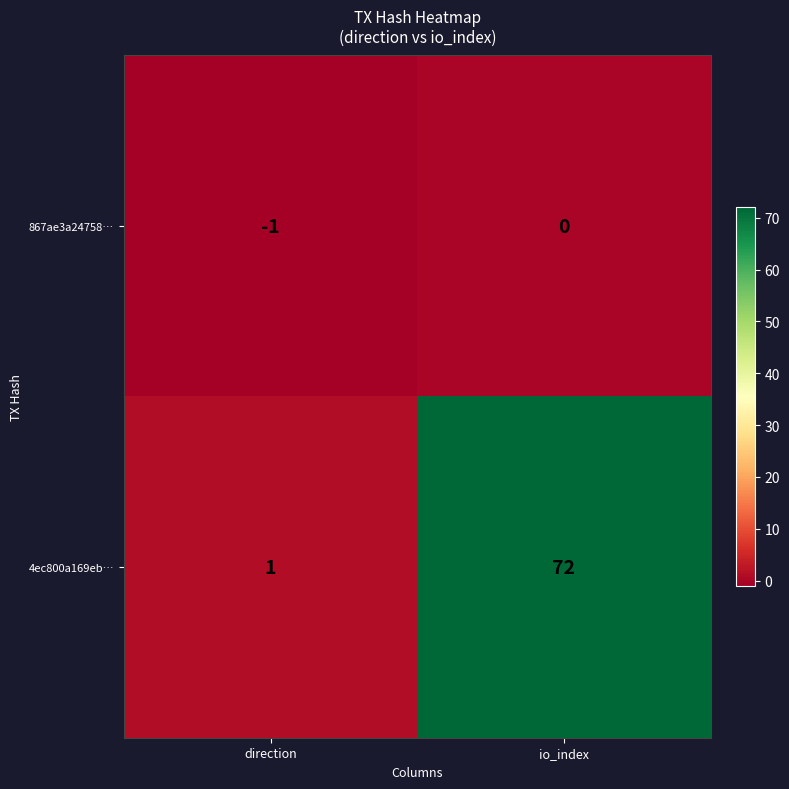

At which category is the sum across all series the highest?

io_index